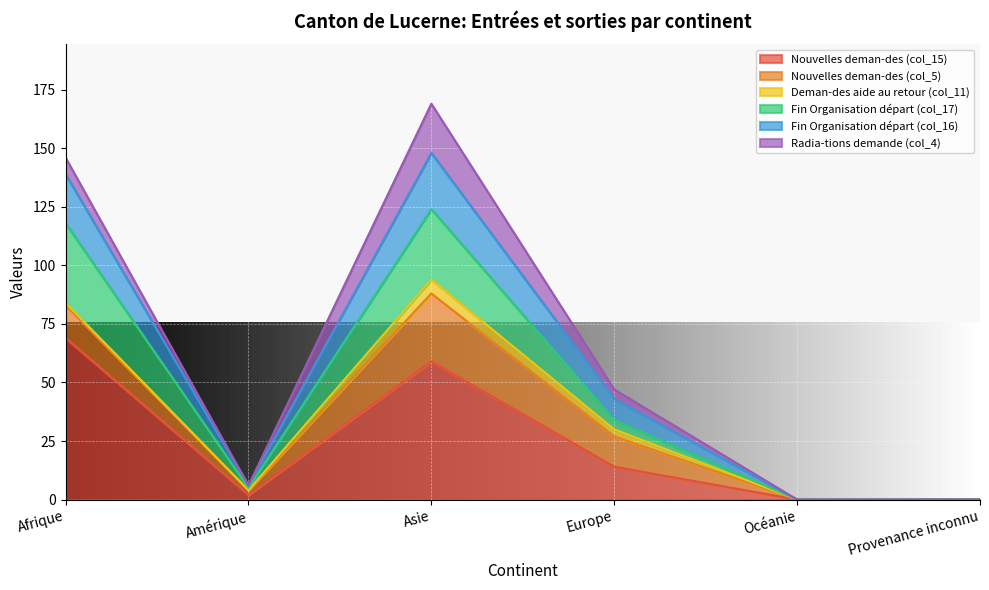

Which category has the highest value in the Nouvelles deman-des (col_15) series?

Afrique